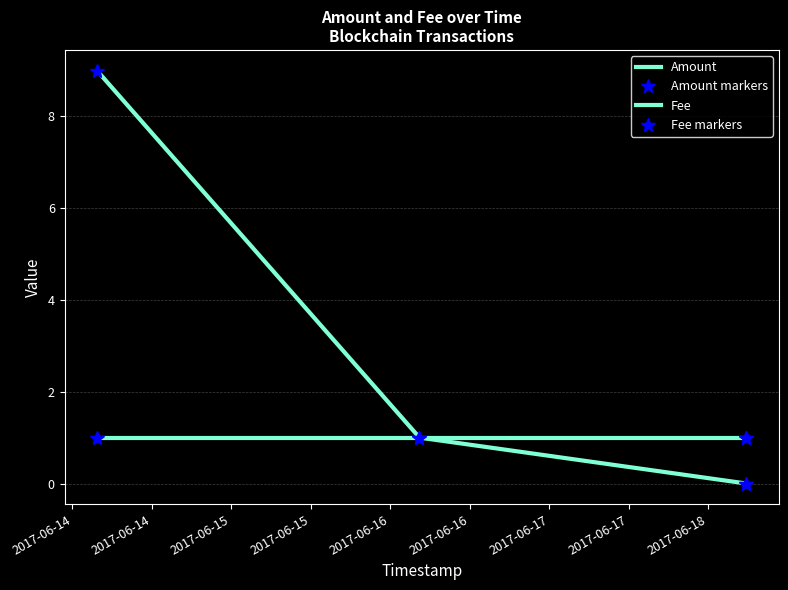

At how many categories does at least one series exceed 6?

1